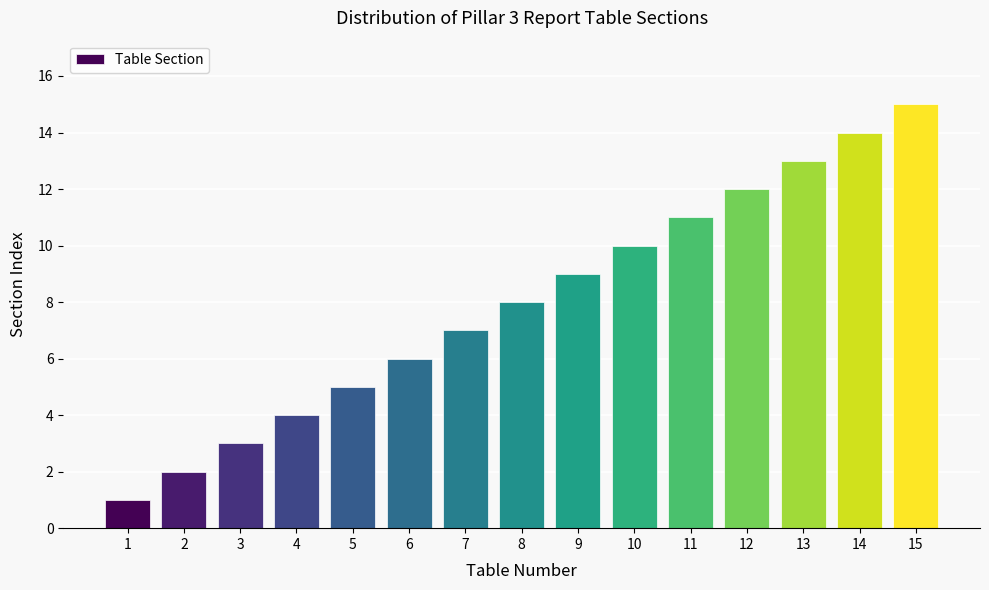

What is the change in value from 11 to 15?

+4